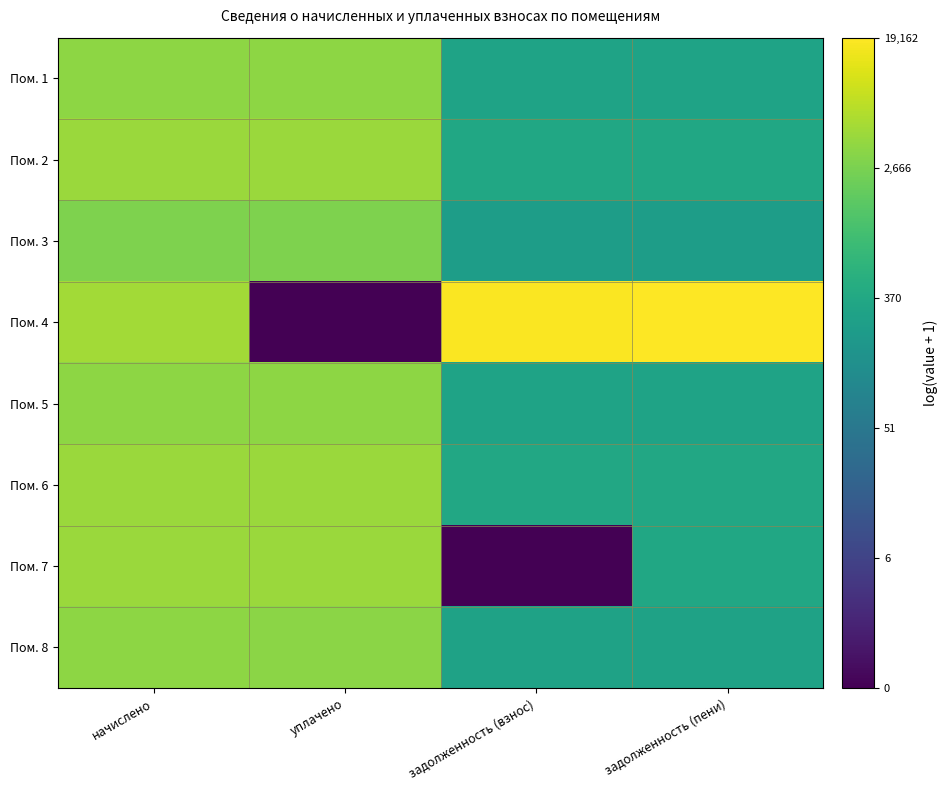

What is the total value across all series at задолженность (взнос)?

44.2